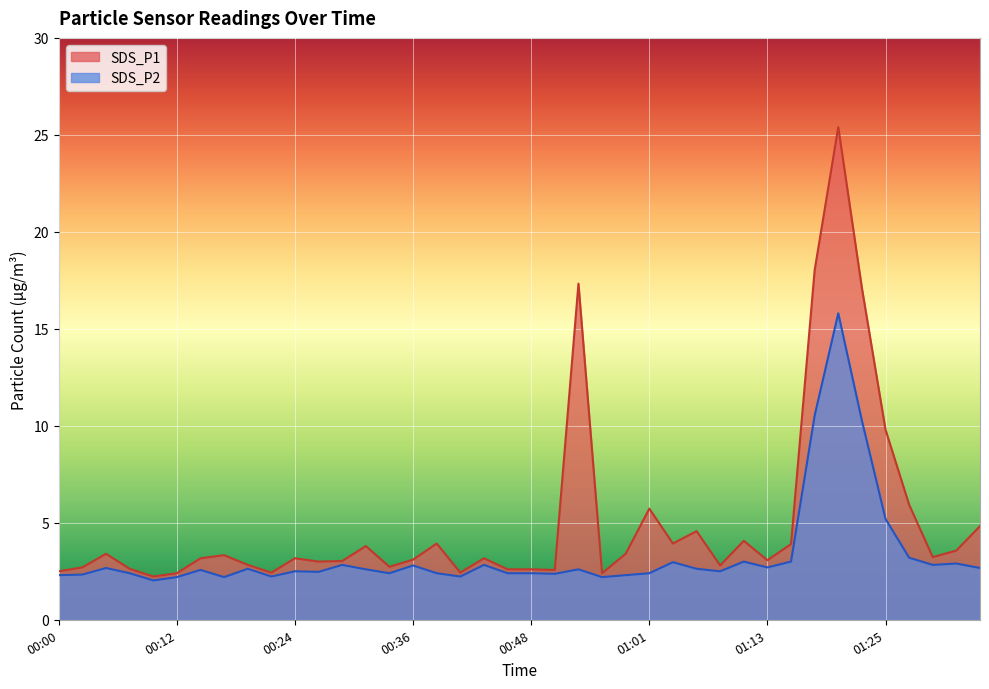

True or false: SDS_P1 has a value of 2.7 at 00:34.

True